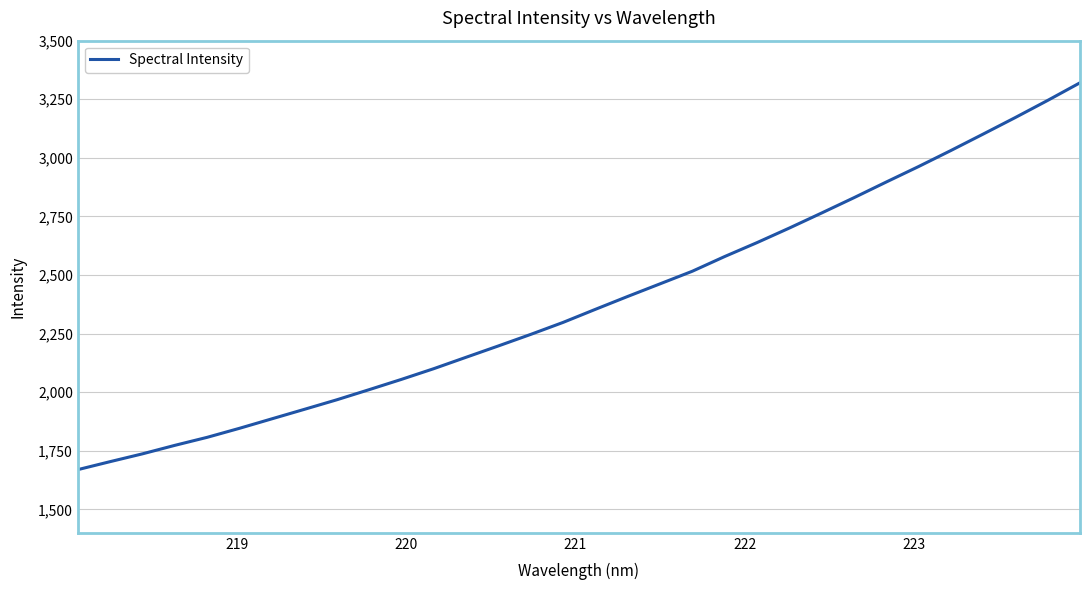

What is the smallest value displayed?

1669.6